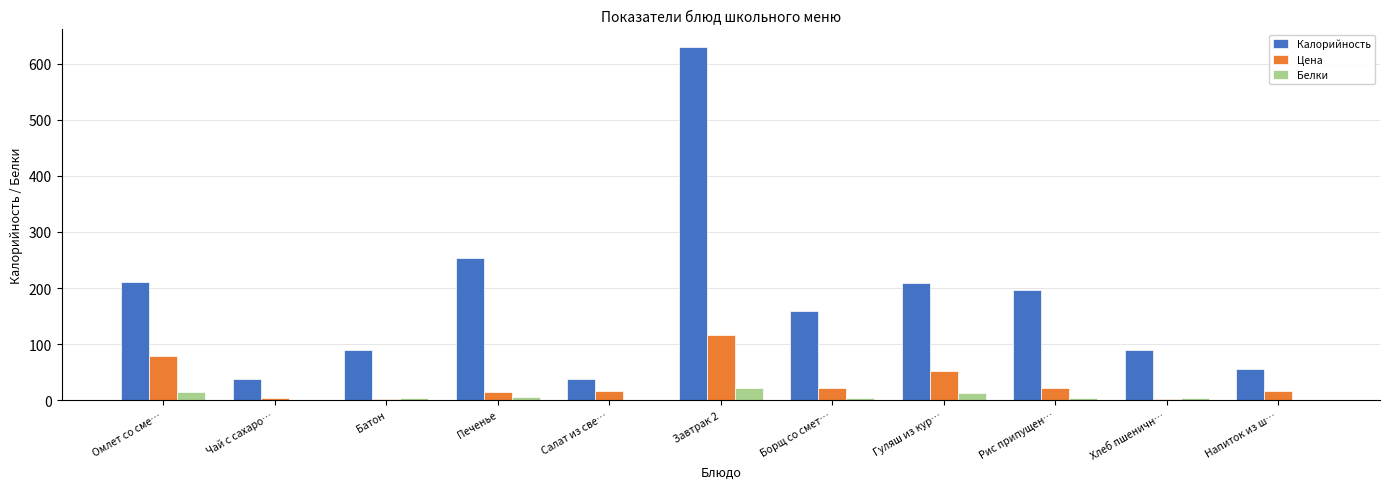

How many distinct data groups are displayed?

3